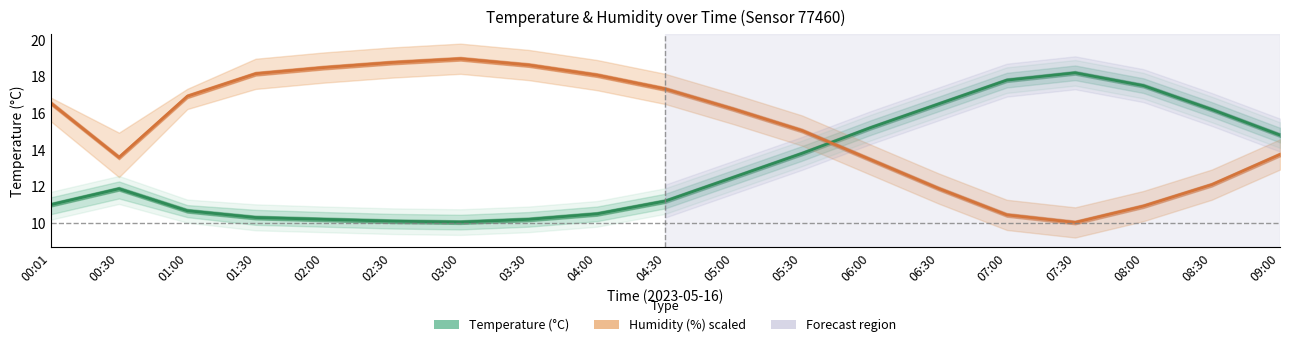

What is the minimum value for Humidity (%)?

10.0